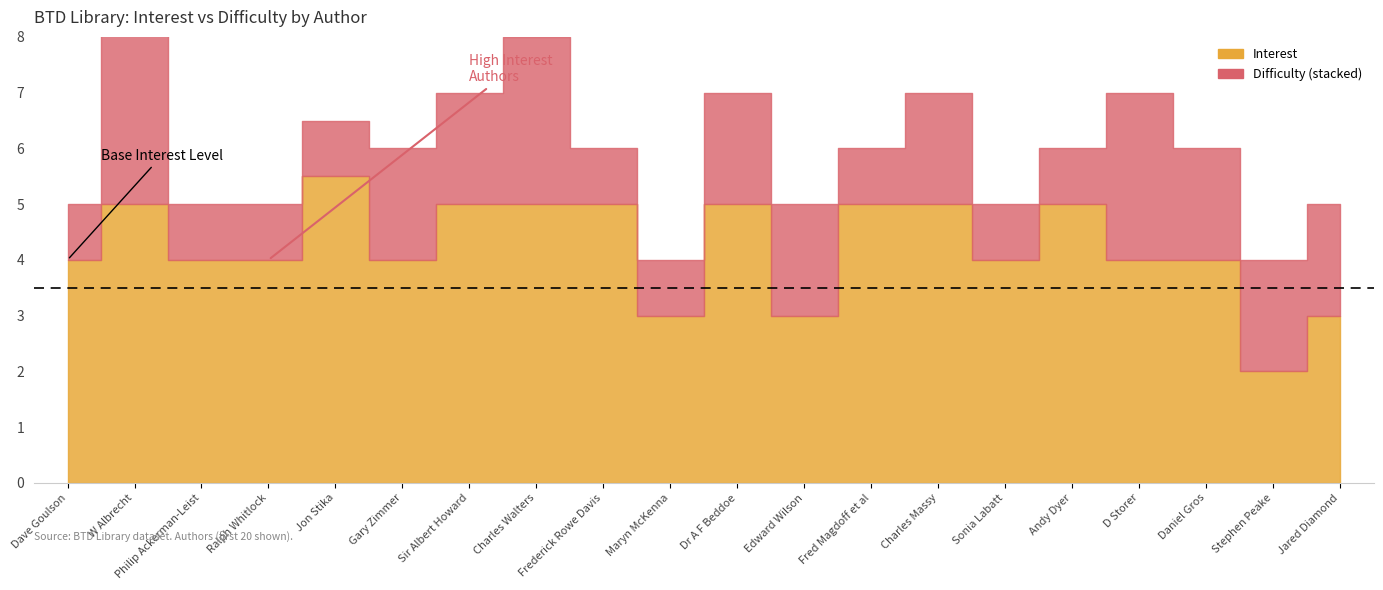

Which series has the largest range (max minus min)?

Interest